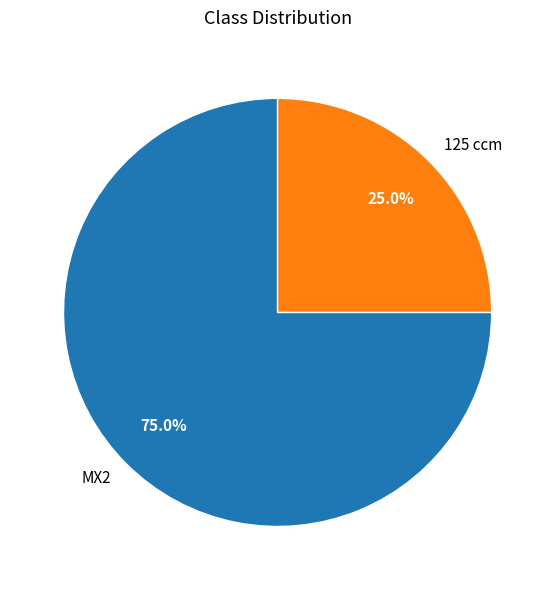

Combined, what portion of the pie is 125 ccm and MX2?

100.0%